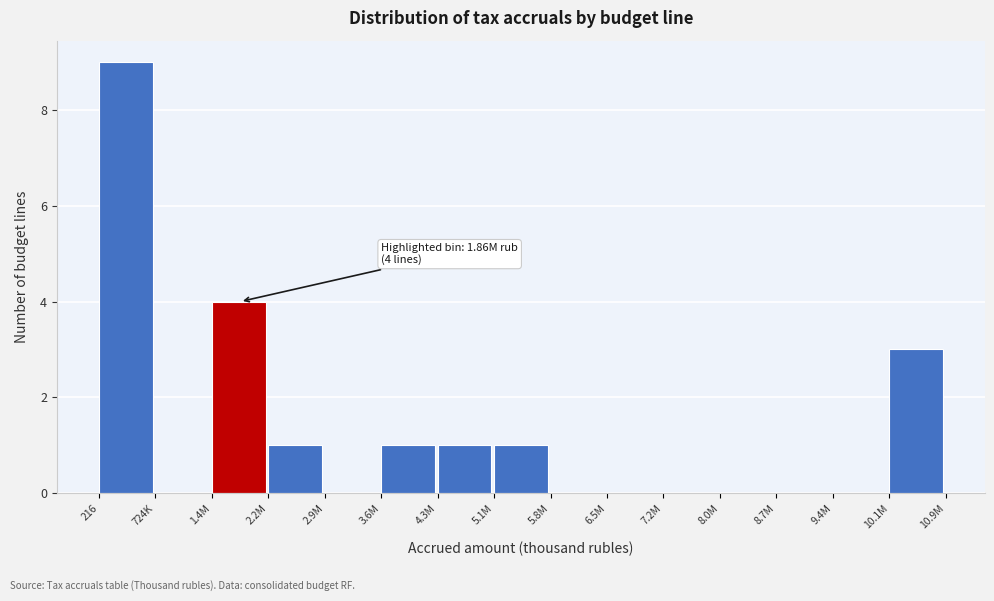

Reading left to right, list all the values displayed in this chart.

216=9	724K=0	1.4M=4	2.2M=1	2.9M=0	3.6M=1	4.3M=1	5.1M=1	5.8M=0	6.5M=0	7.2M=0	8.0M=0	8.7M=0	9.4M=0	10.1M=3